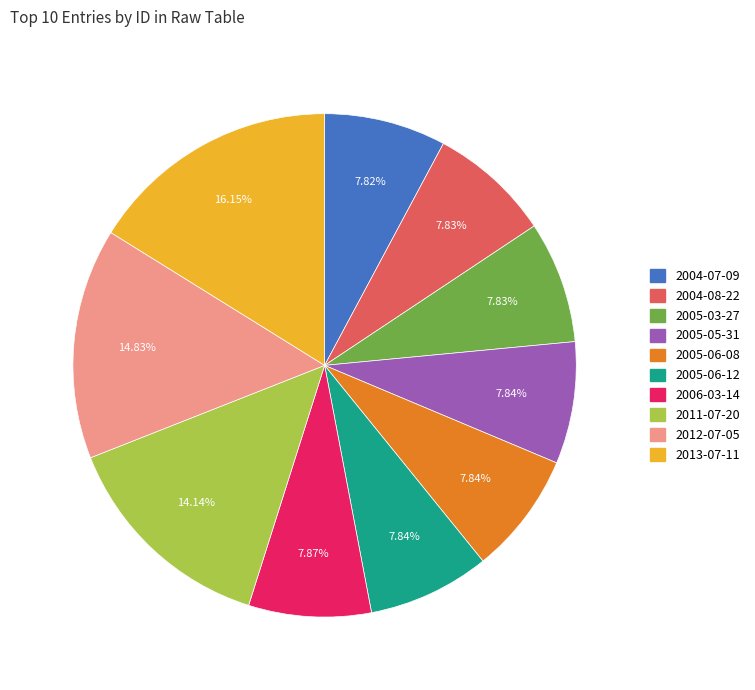

Do 2005-06-08 and 2006-03-14 together represent more than half of the pie?

No